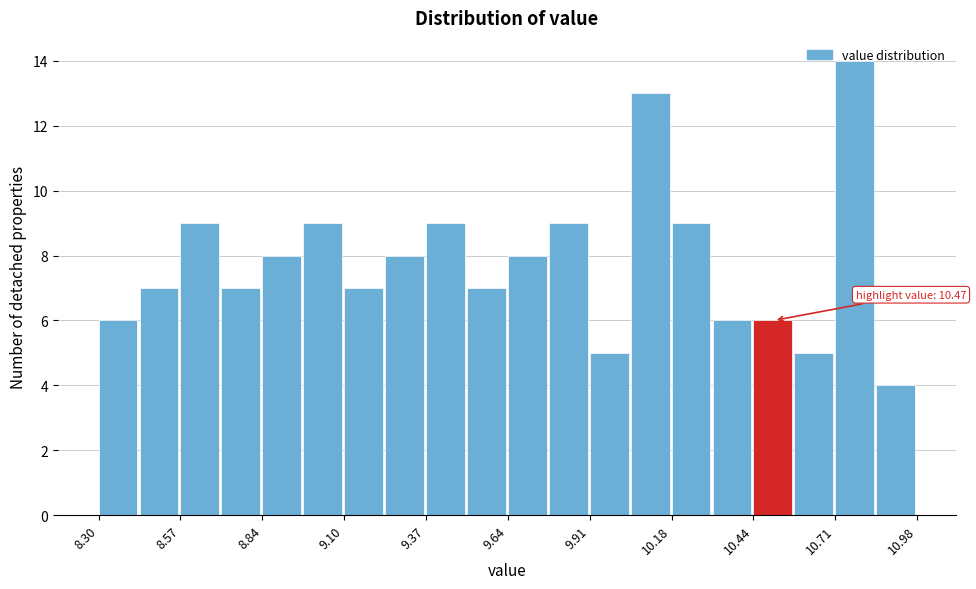

Around what value on the x-axis is the tallest bar? Give the approximate position of its centre, as read against the axis.

10.80